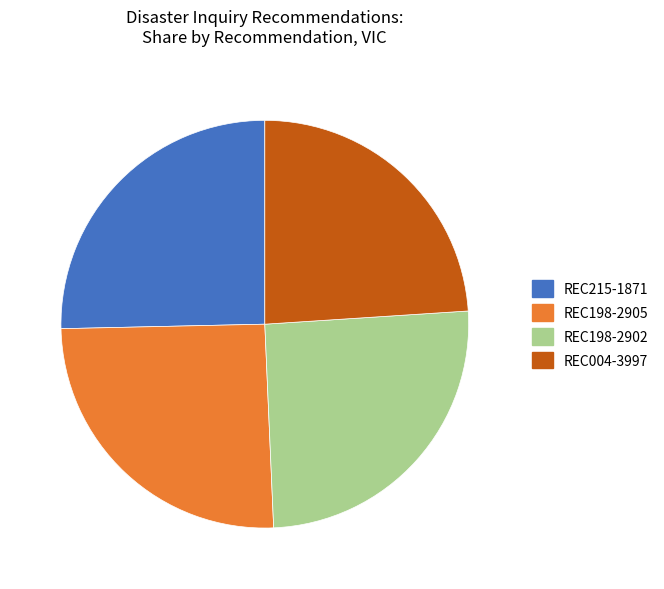

Combined, do REC004-3997 and REC198-2905 account for over 50%?

No